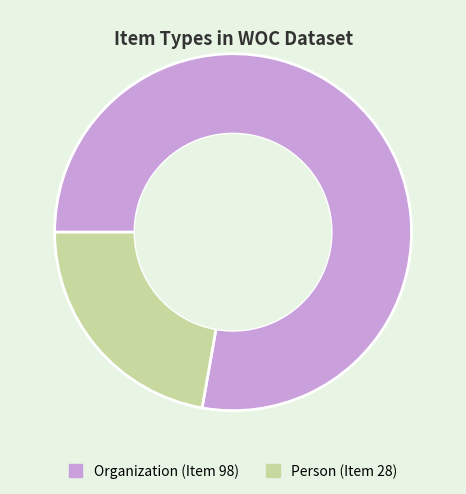

Is there a majority slice in this chart?

Yes